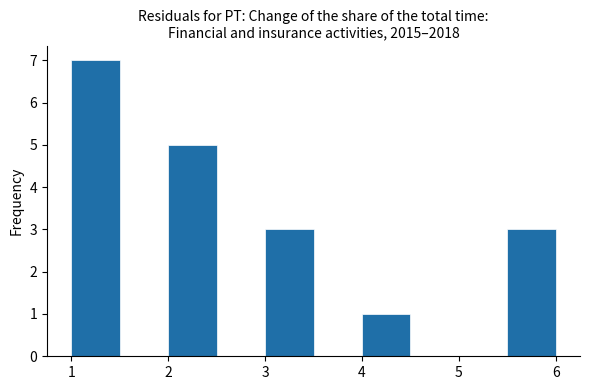

Reading left to right, transcribe this chart: for each bar, give the range it covers on the x-axis and its height. The values are not printed on the chart, so give them approximately, as read against the axis.

1.0 to 1.5: 7
1.5 to 2.0: 0
2.0 to 2.5: 5
2.5 to 3.0: 0
3.0 to 3.5: 3
3.5 to 4.0: 0
4.0 to 4.5: 1
4.5 to 5.0: 0
5.0 to 5.5: 0
5.5 to 6.0: 3